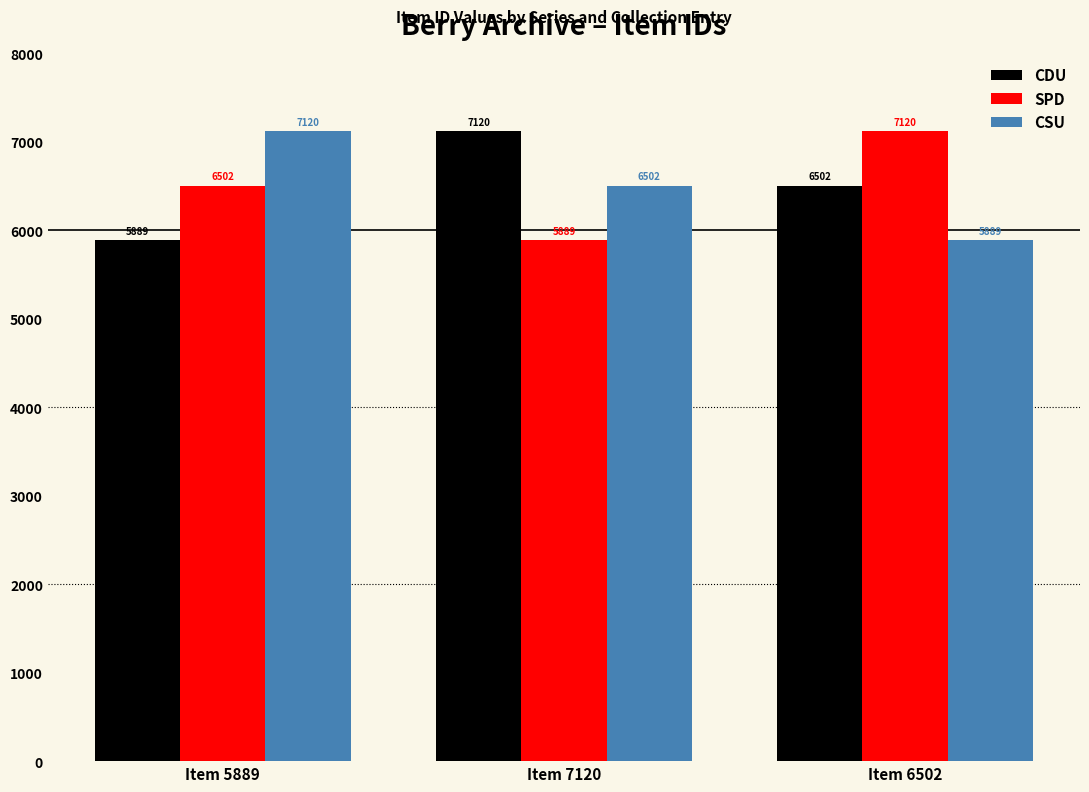

What is the total value across all series at Item 5889?

19511